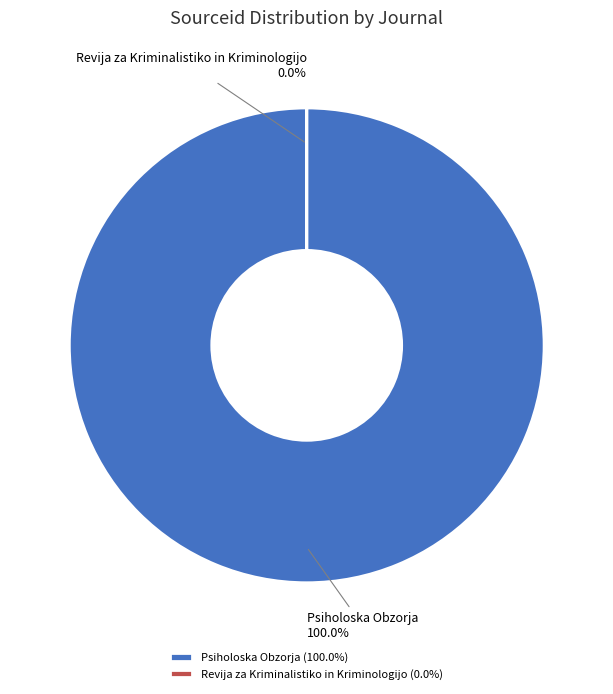

How many slices are in this pie chart?

2